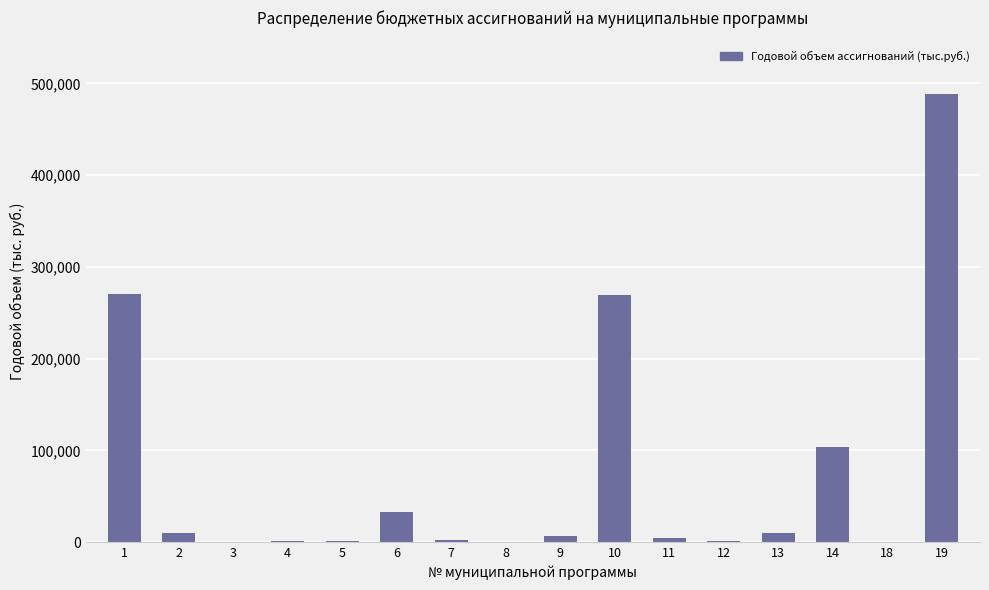

What is the maximum value shown in the chart?

488335.2